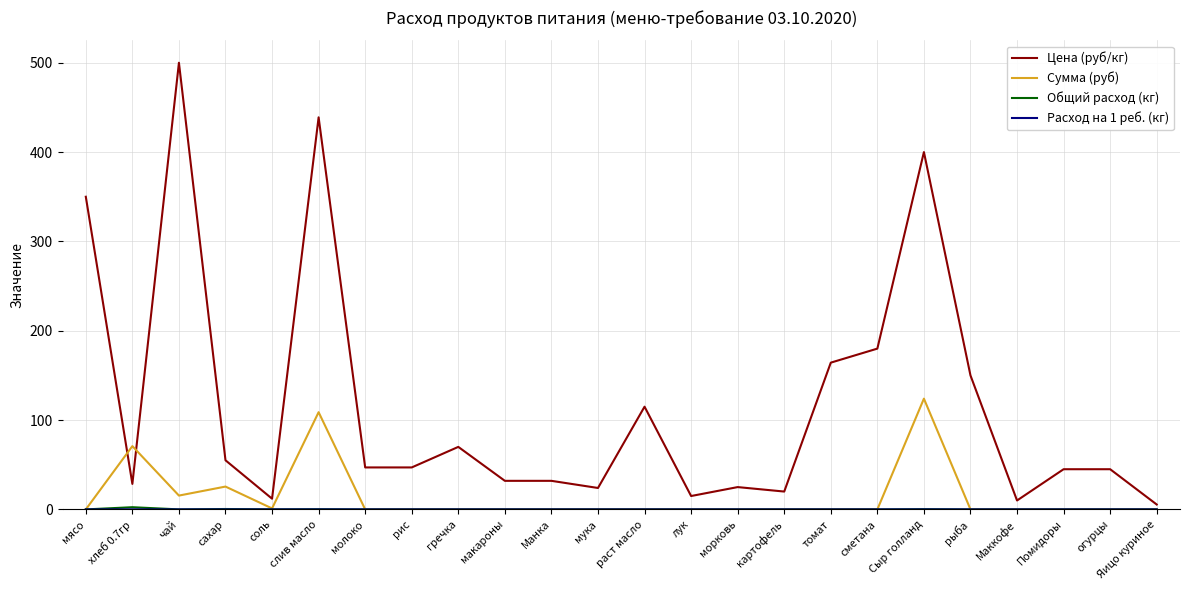

Which series has the largest total across all categories?

Цена (руб/кг)